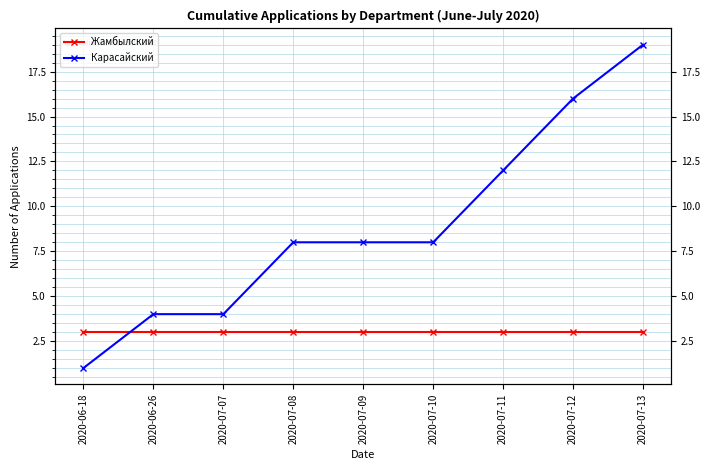

True or false: Жамбылский has a value of 3 at 2020-07-09.

True